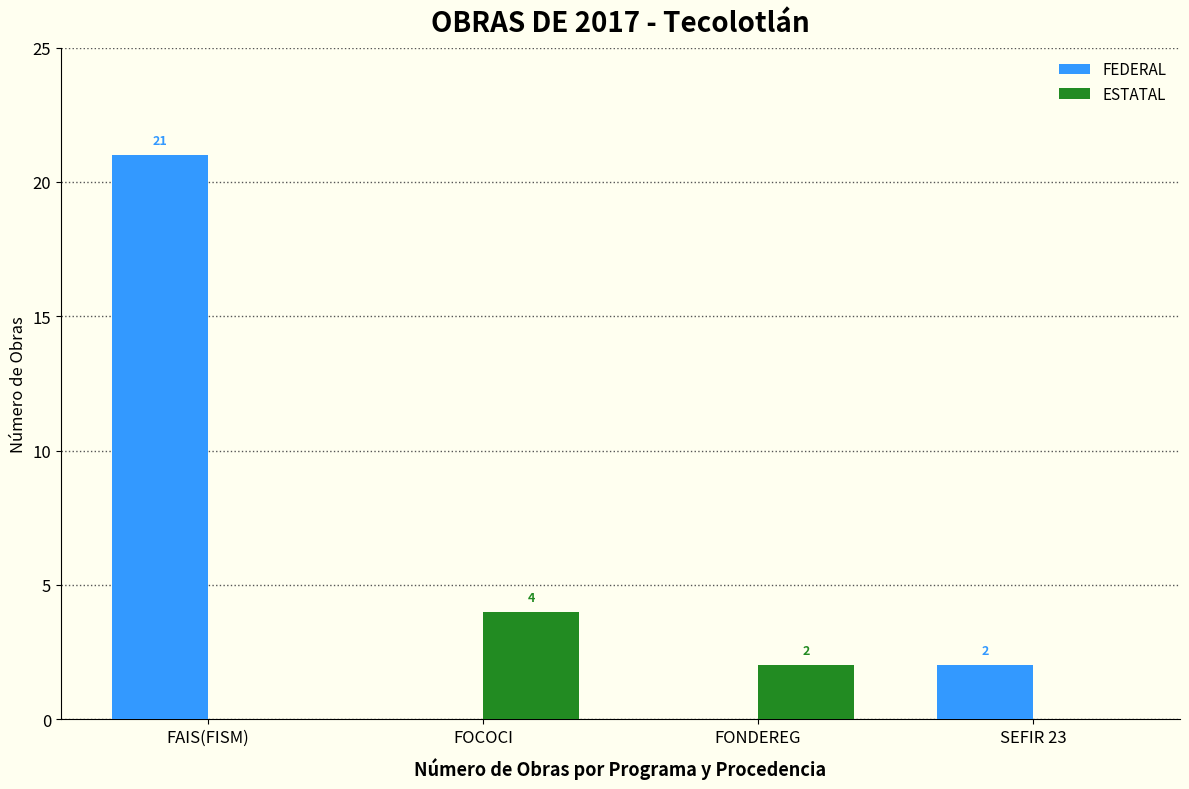

Between FAIS(FISM) and SEFIR 23, which series saw the biggest shift?

FEDERAL